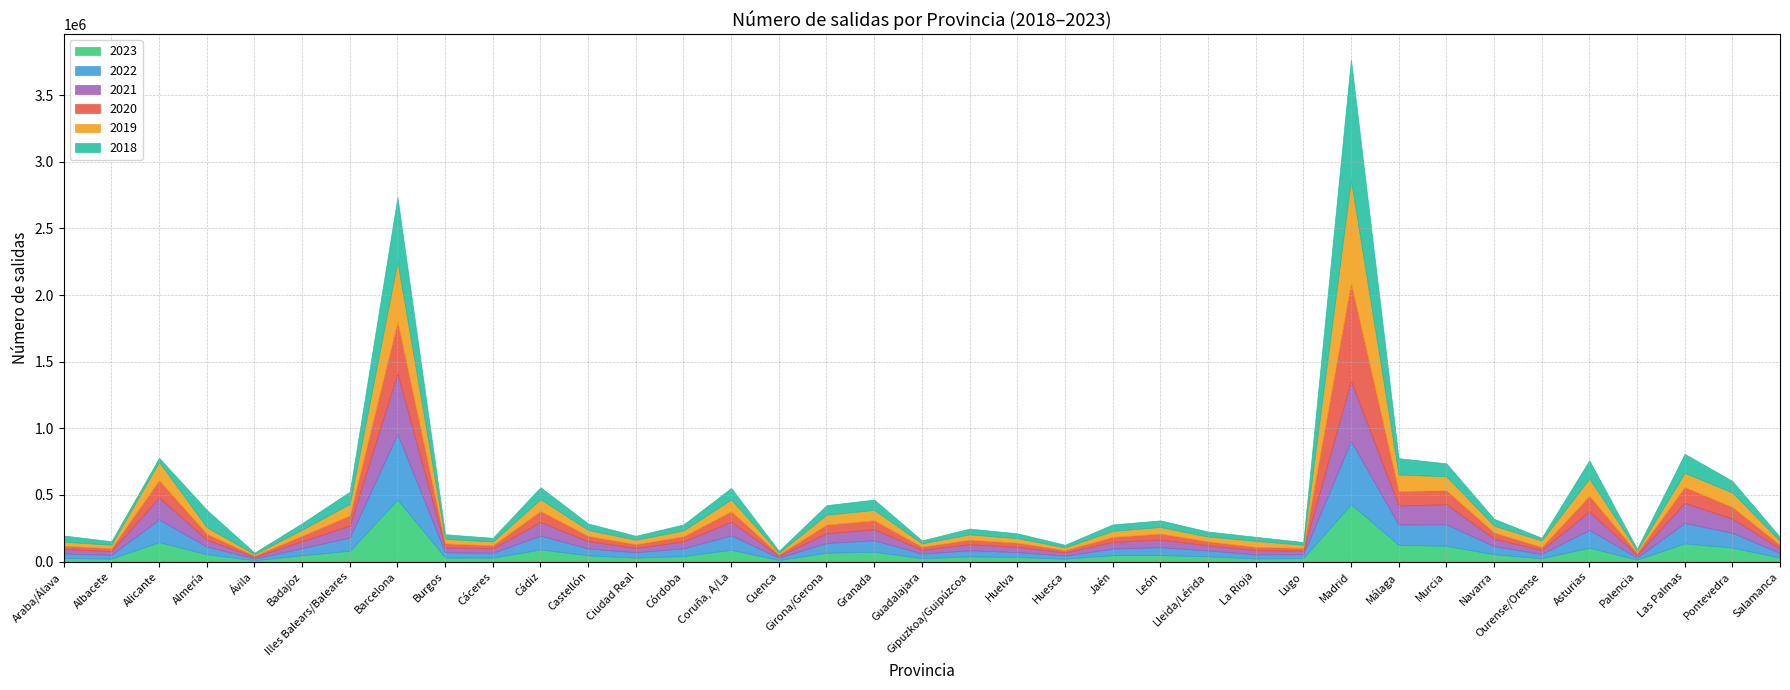

What is the value of the 2021 point at the 22nd from the left?

22423